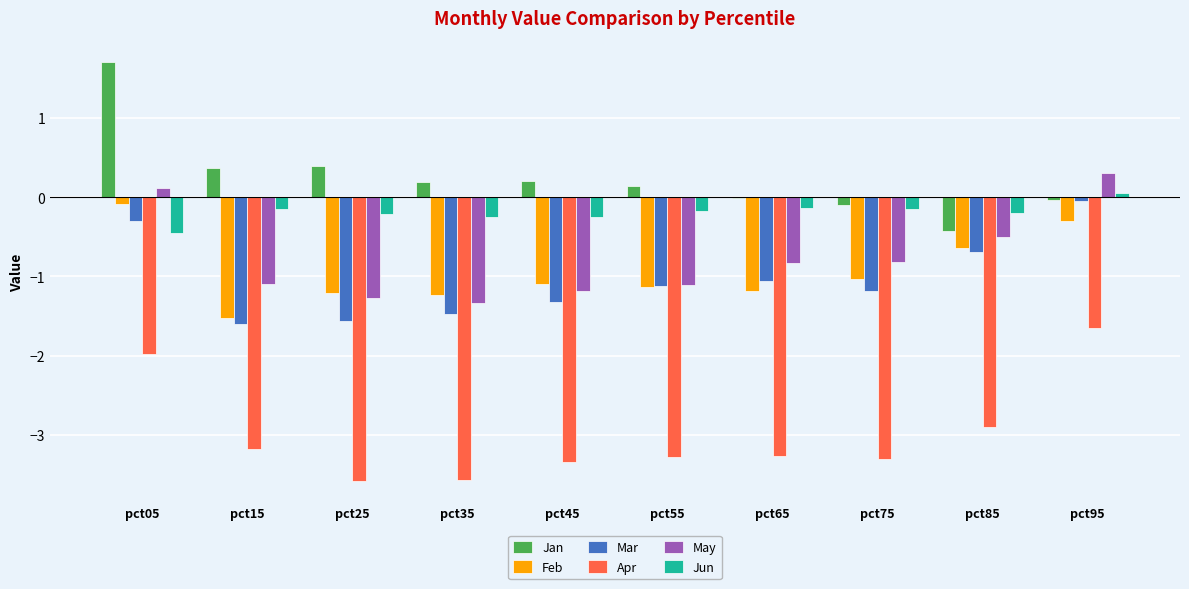

What is the greatest value displayed?

1.7